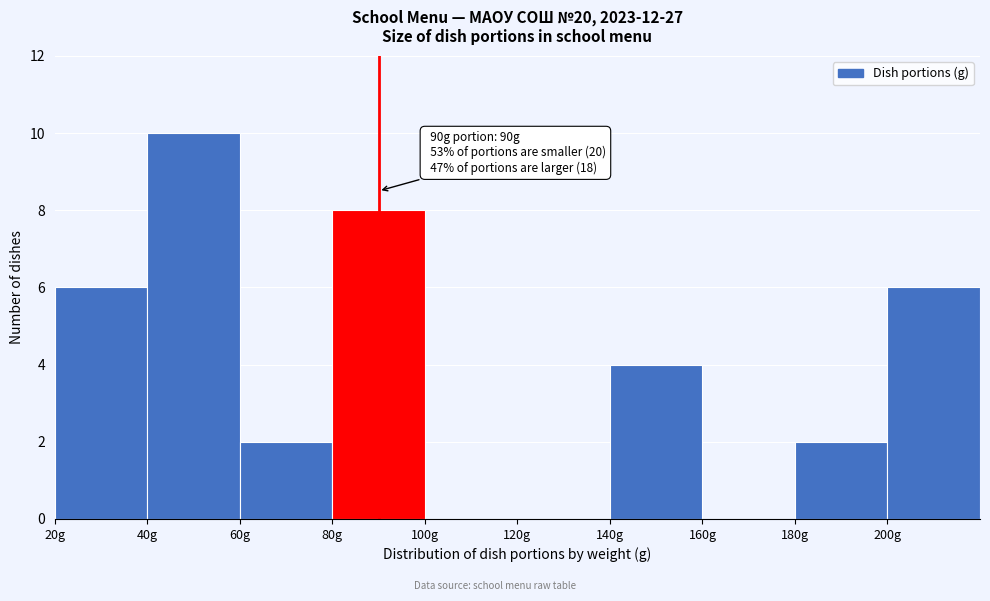

Which range on the x-axis has the tallest bar?

40 to 60